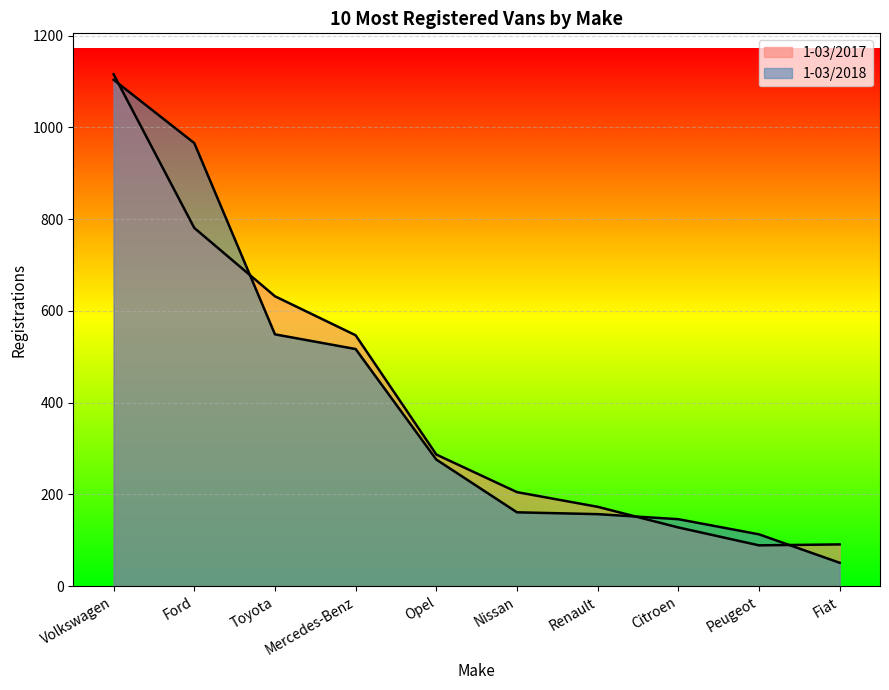

Which series has the widest spread of values?

1-03/2018